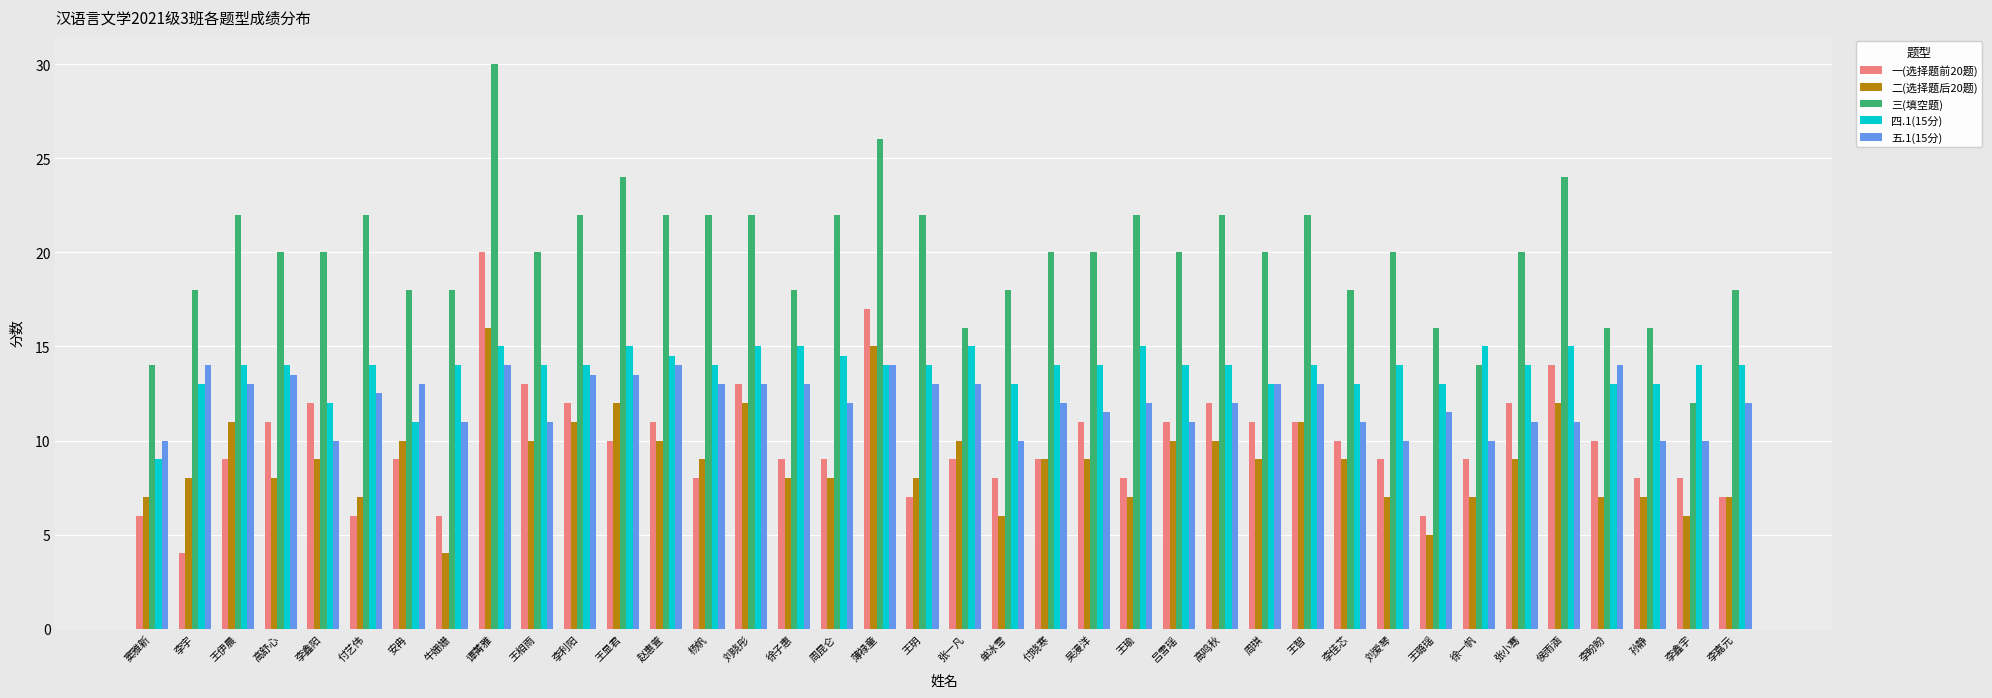

What is the difference between the highest and lowest values at 高舒心?

12.0